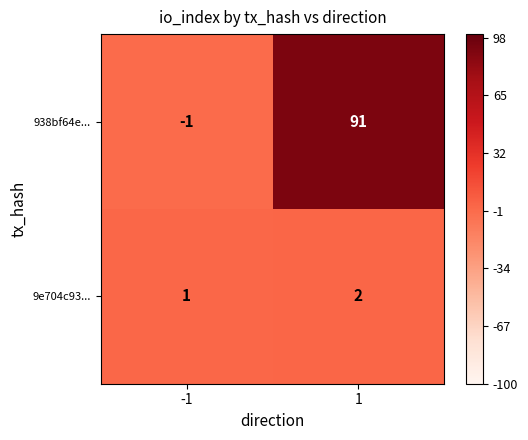

Rank the series by their average value, from highest to lowest.

938bf64e..., 9e704c93...